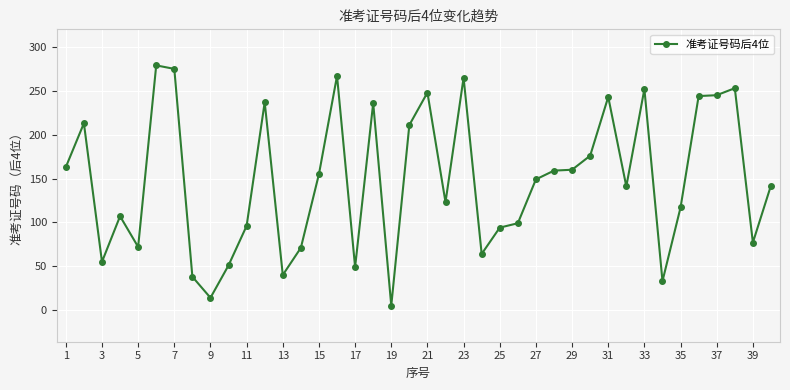

What is the maximum value shown in the chart?

279